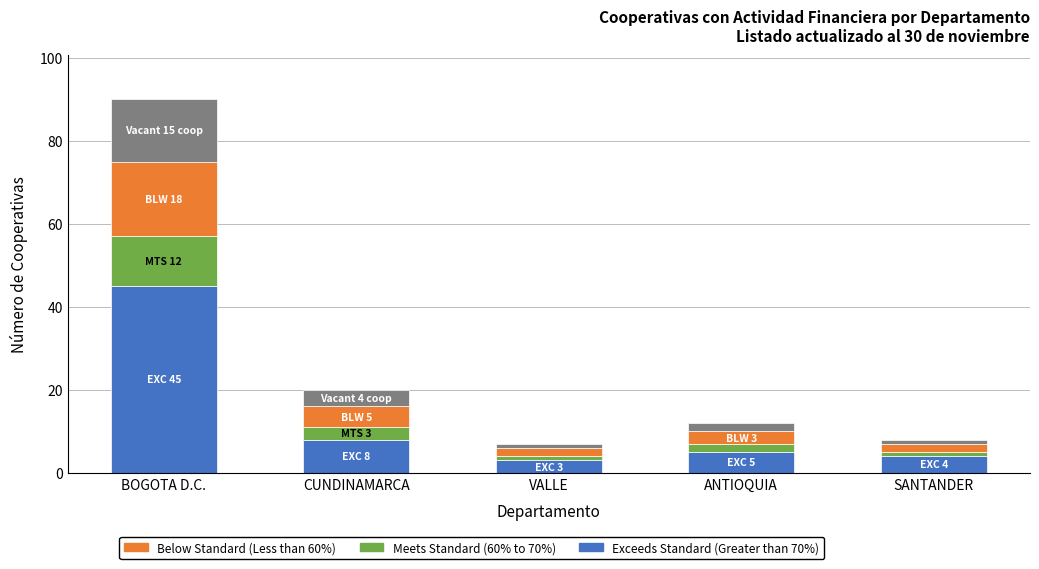

What is the total value across all series at BOGOTA D.C.?

90